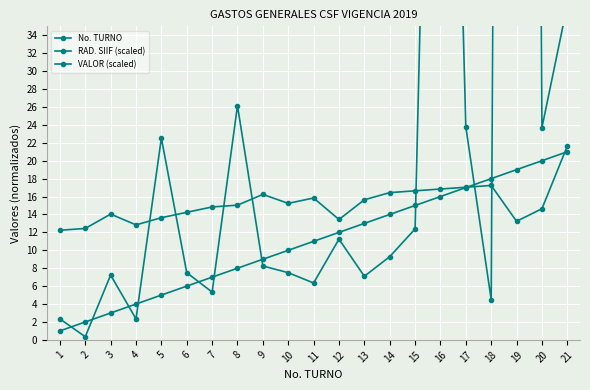

Is this an area chart (filled region under the line)?

No